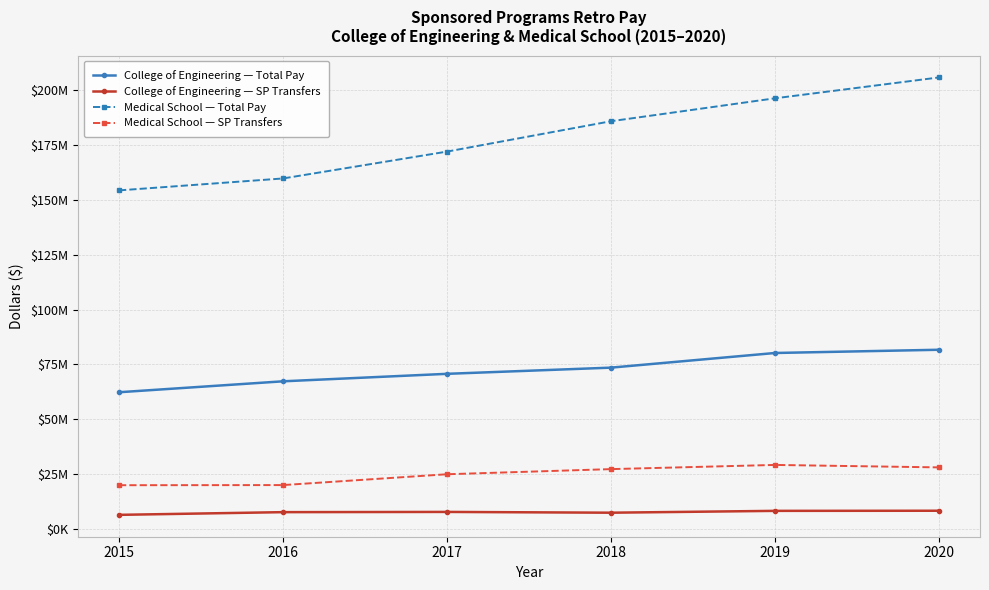

Does the chart have visible grid lines?

Yes